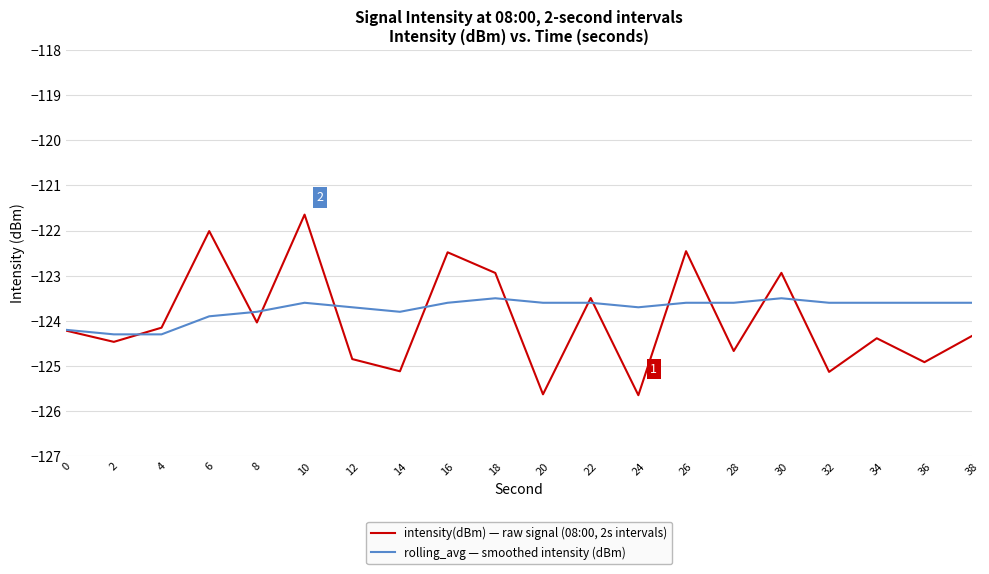

Reading left to right, list all the values displayed in this chart.

intensity(dBm) — raw signal (08:00, 2s intervals): -124.2	-124.5	-124.2	-122.0	-124.0	-121.6	-124.8	-125.1	-122.5	-122.9	-125.6	-123.5	-125.6	-122.5	-124.7	-122.9	-125.1	-124.4	-124.9	-124.3
rolling_avg — smoothed intensity (dBm): -124.2	-124.3	-124.3	-123.9	-123.8	-123.6	-123.7	-123.8	-123.6	-123.5	-123.6	-123.6	-123.7	-123.6	-123.6	-123.5	-123.6	-123.6	-123.6	-123.6